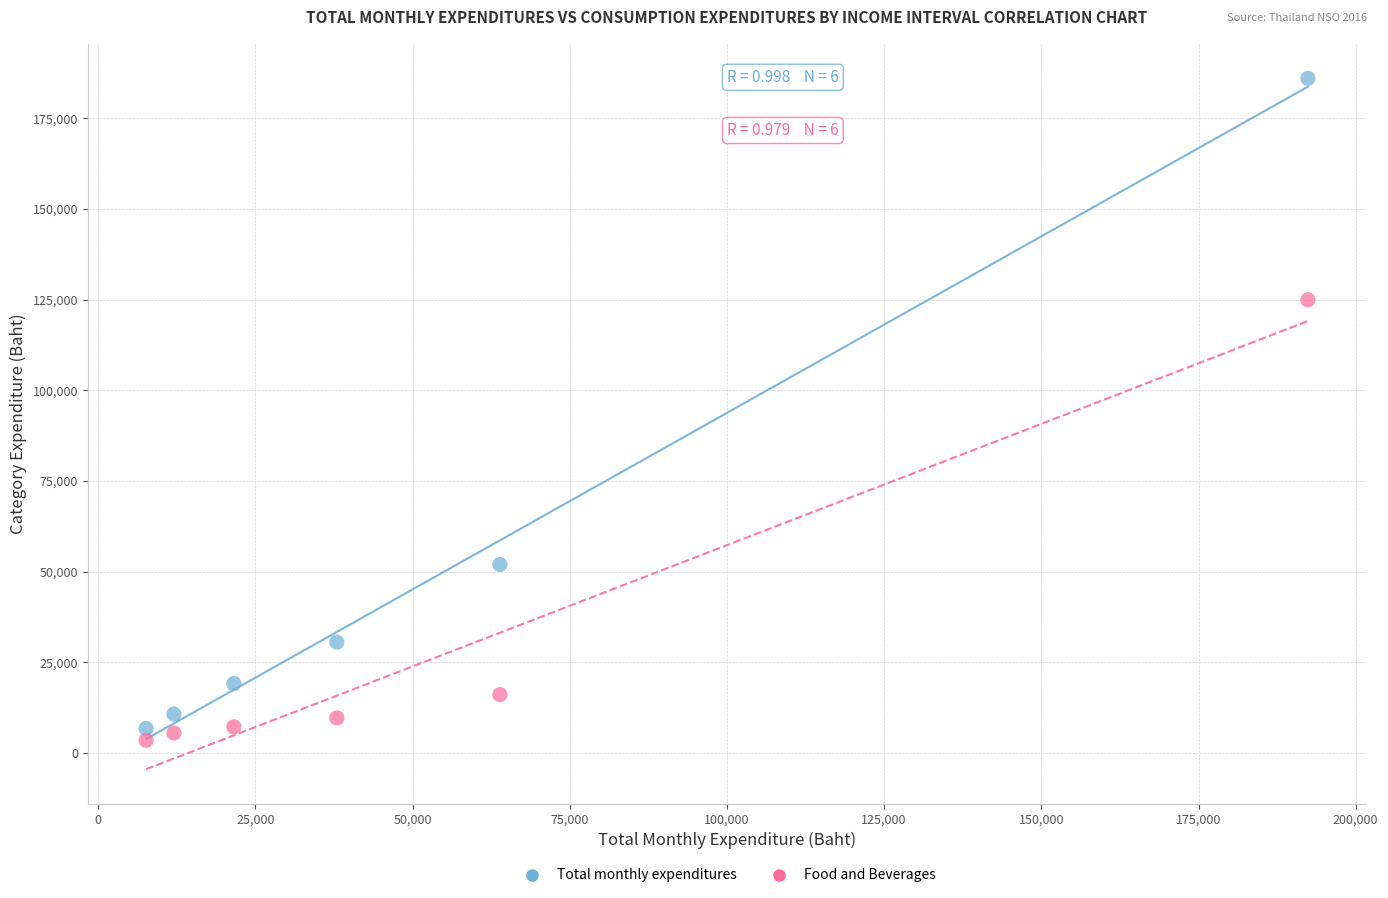

Which series has the largest Y range (max minus min)?

Total monthly expenditures